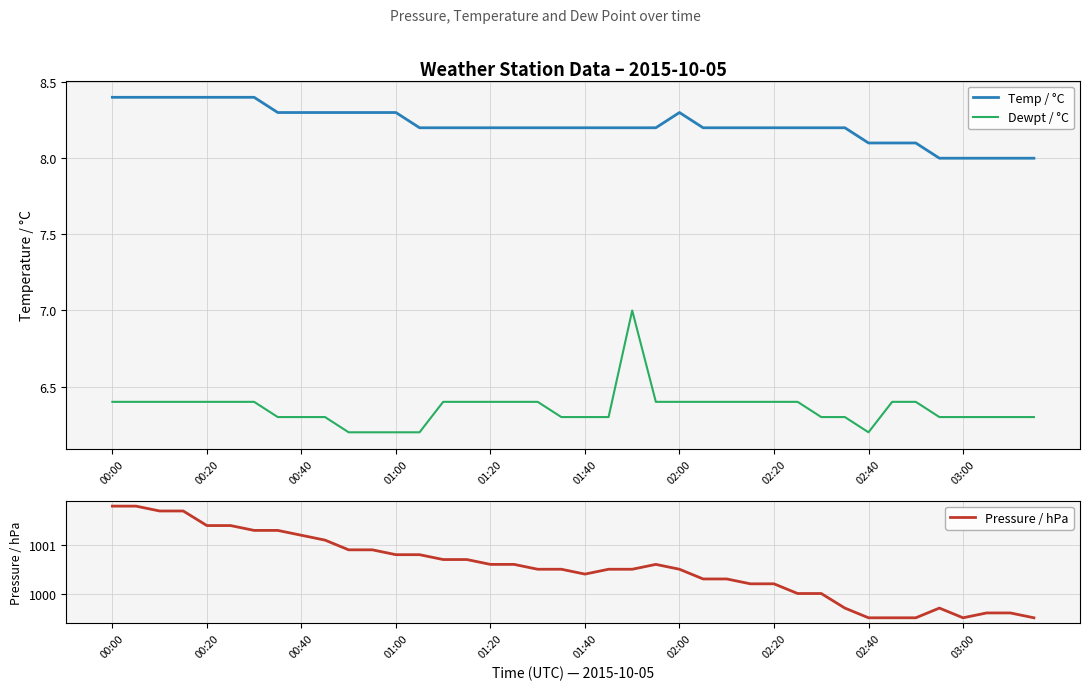

Rank the series at 27 from lowest to highest value.

Dewpt / °C, Temp / °C, Pressure / hPa